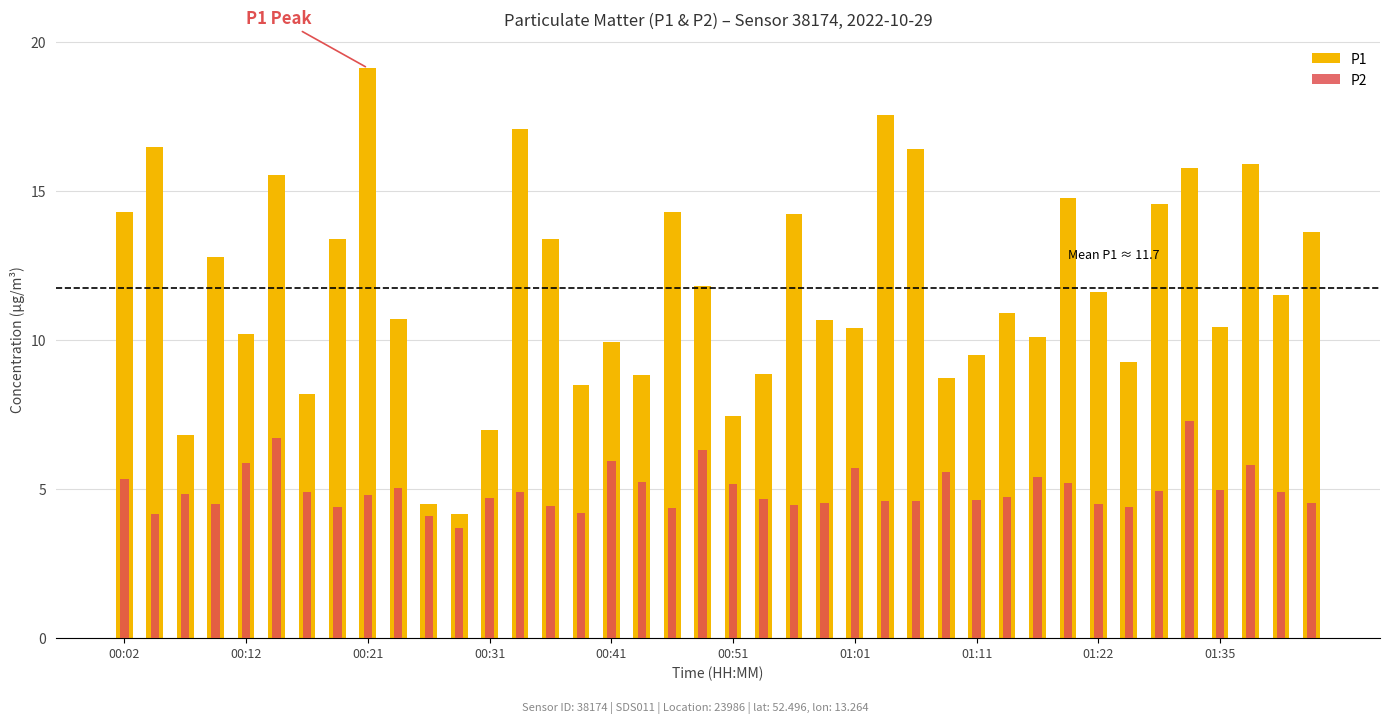

The value of P2 at 26 is 1.1. True or false?

False